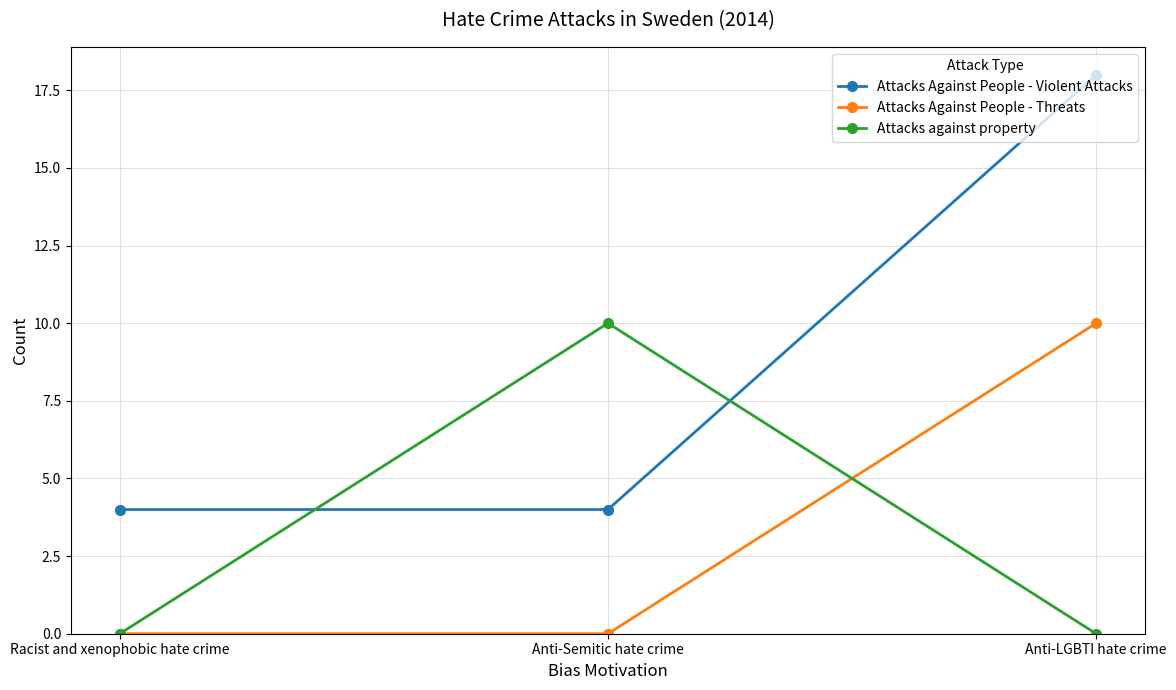

Is the value of Attacks Against People - Violent Attacks at Anti-Semitic hate crime greater than the value of Attacks Against People - Threats at Racist and xenophobic hate crime?

Yes